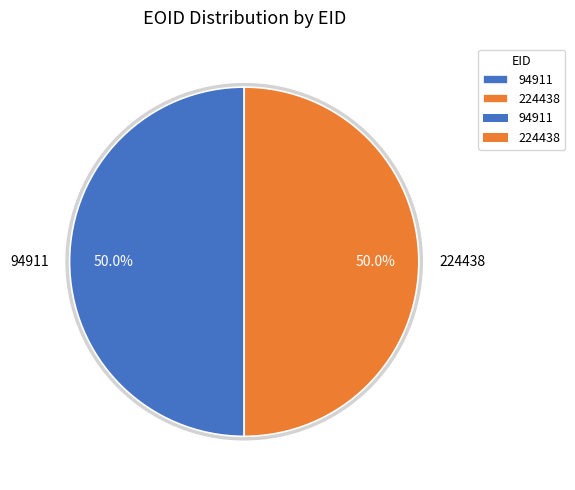

Approximately how many times larger is the value at 224438 compared to 94911?

1.0